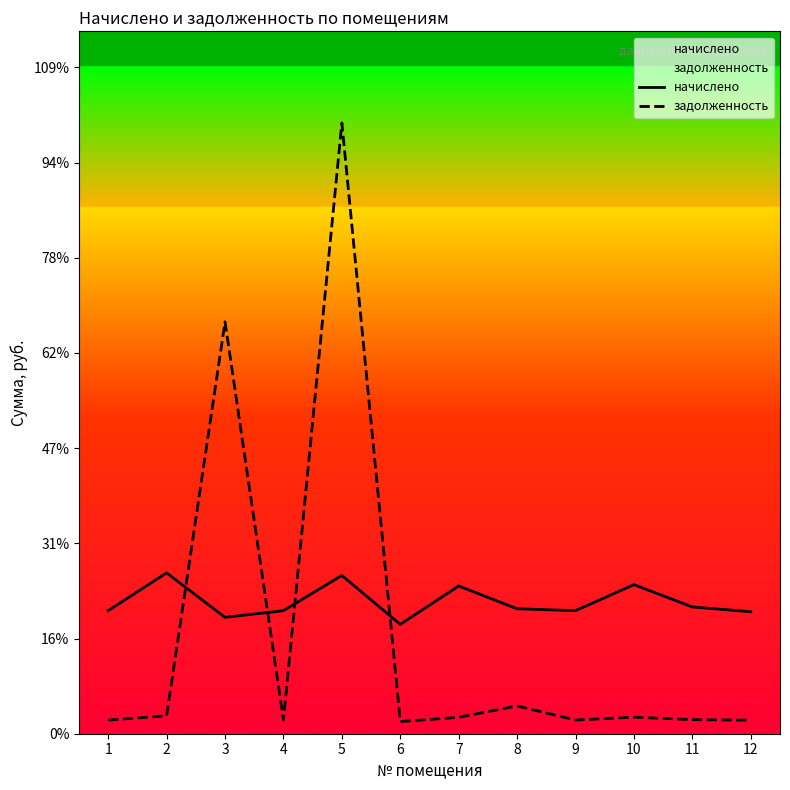

Between 6 and 3, which is larger?

3